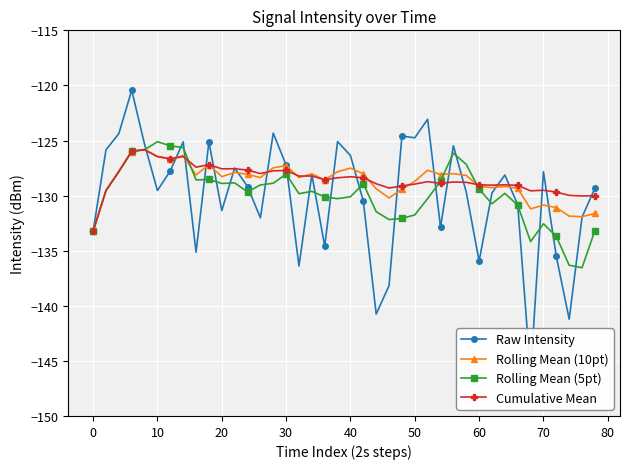

True or false: Rolling Mean (5pt) has a value of -46.7 at 60.

False